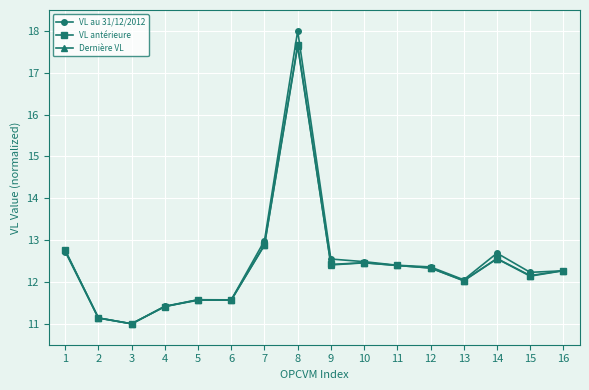

What is the total value across all series at 1?

38.2